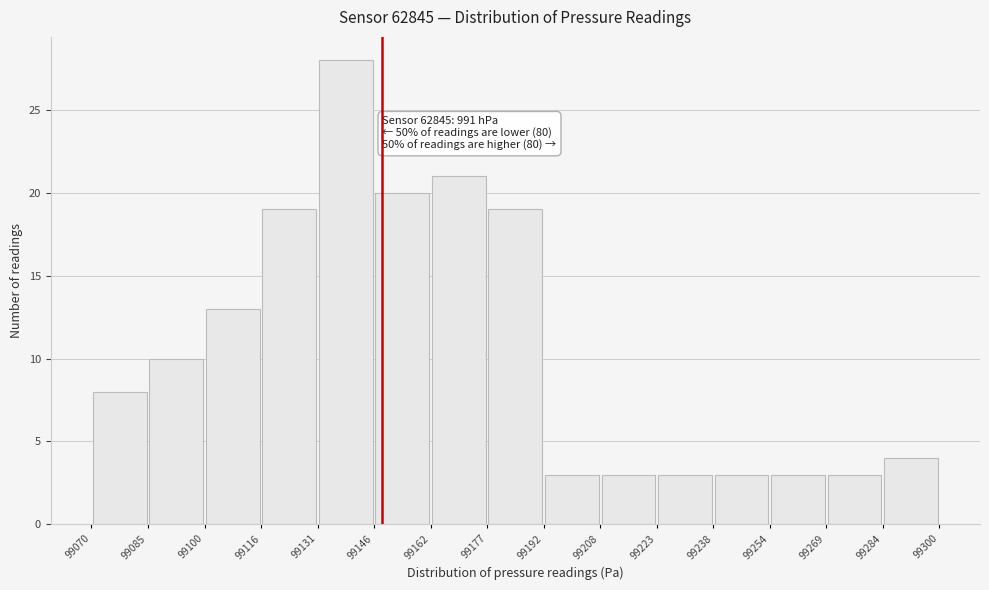

Which range on the x-axis has the tallest bar?

99131 to 99146